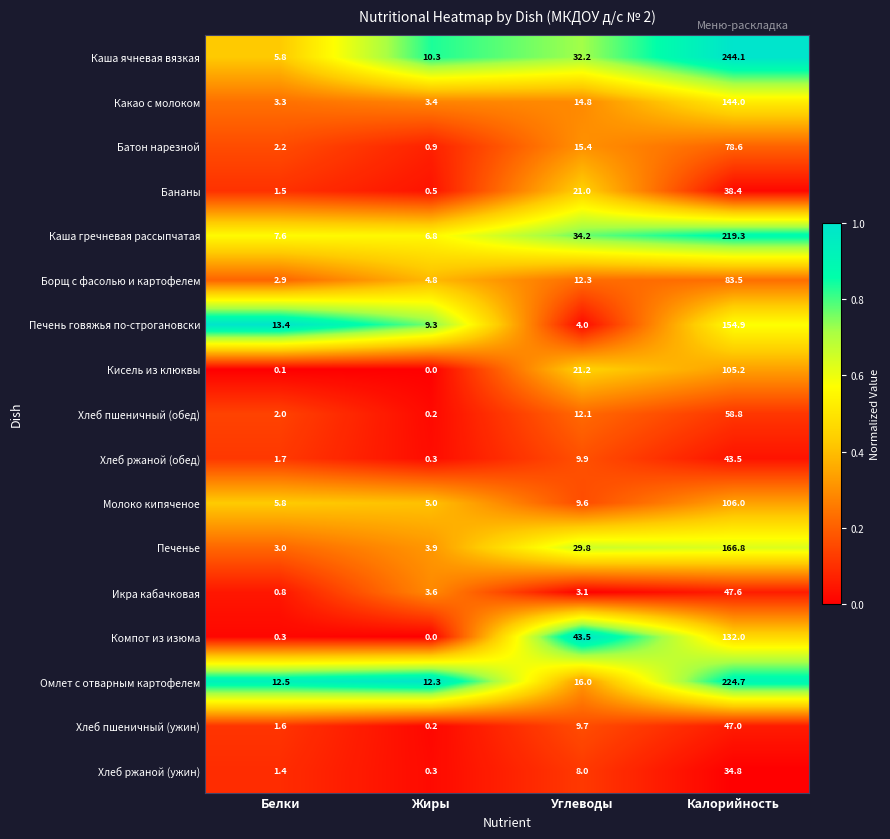

Read the Молоко кипяченое value at Углеводы.

9.6